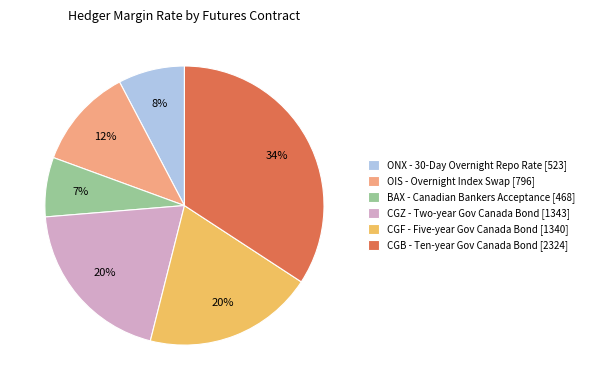

Do ONX - 30-Day Overnight Repo Rate [523] and CGZ - Two-year Gov Canada Bond [1343] together represent more than half of the pie?

No